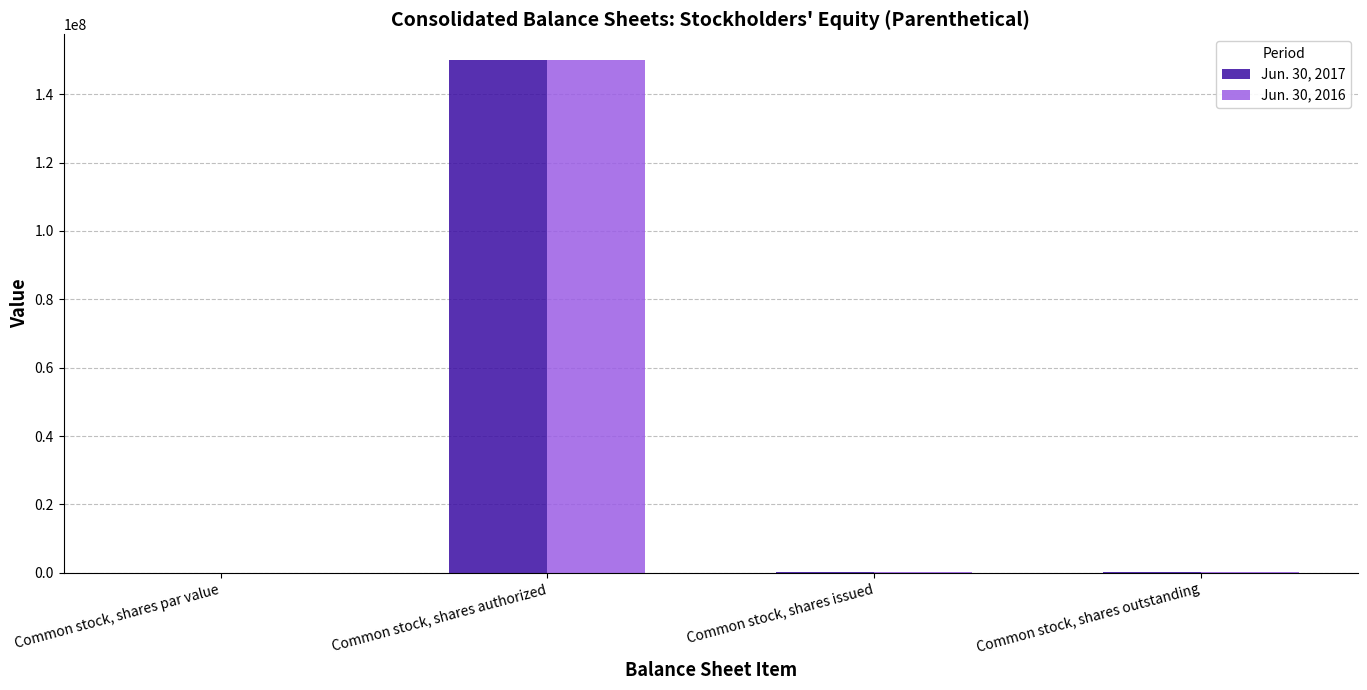

What is the maximum value for Jun. 30, 2017?

150000000.0